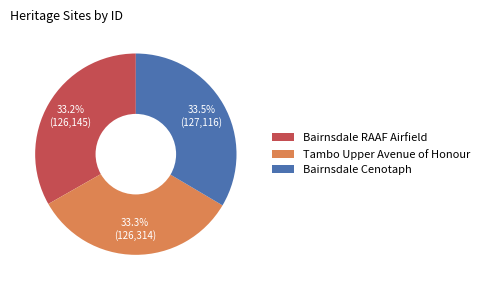

How many slices are in this pie chart?

3